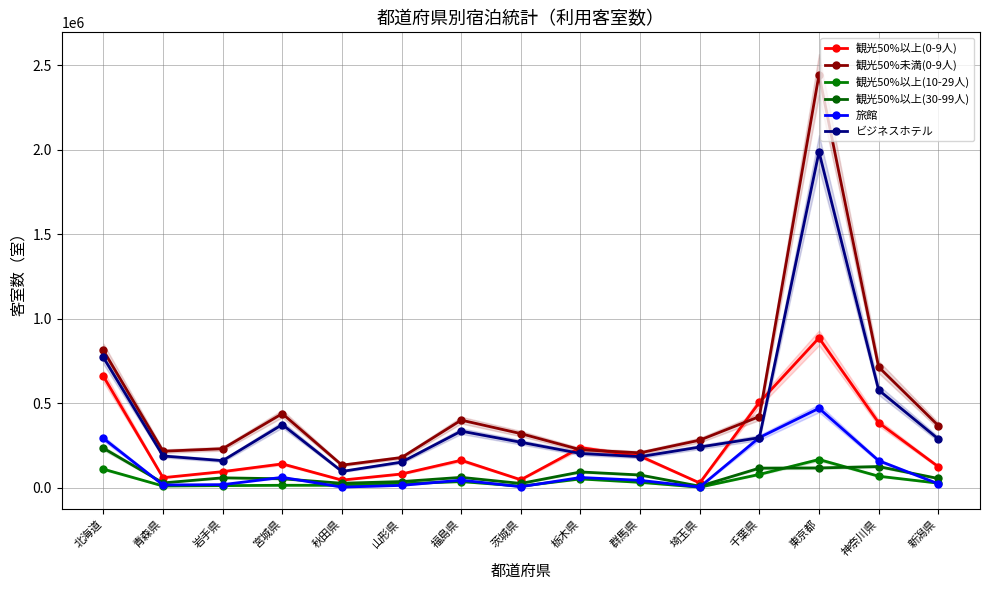

What is the spread (max minus min) of values at 秋田県?

130180